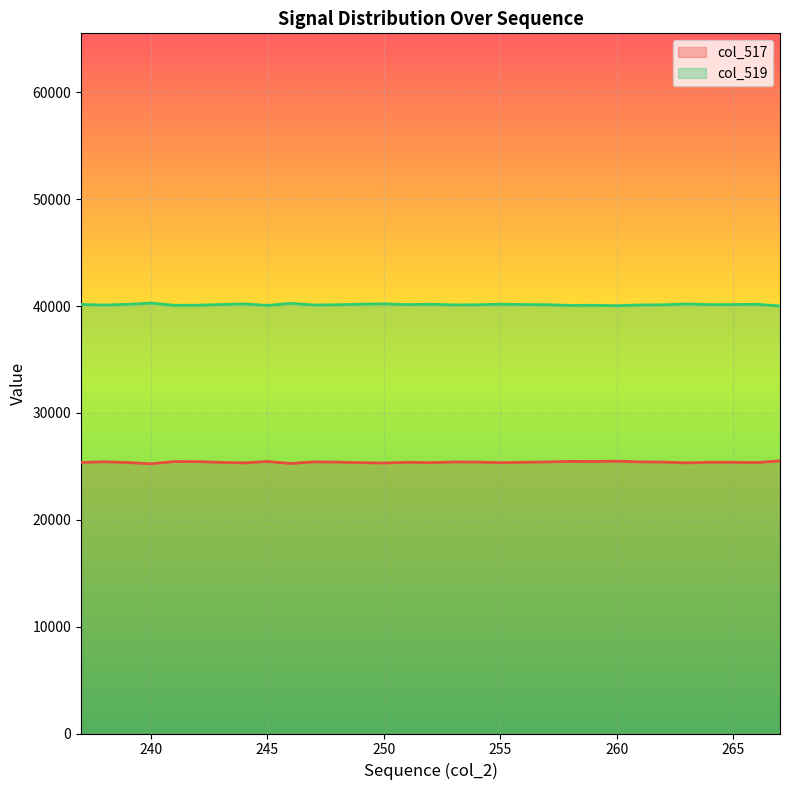

What is the approximate value of col_517 at 237?

25372